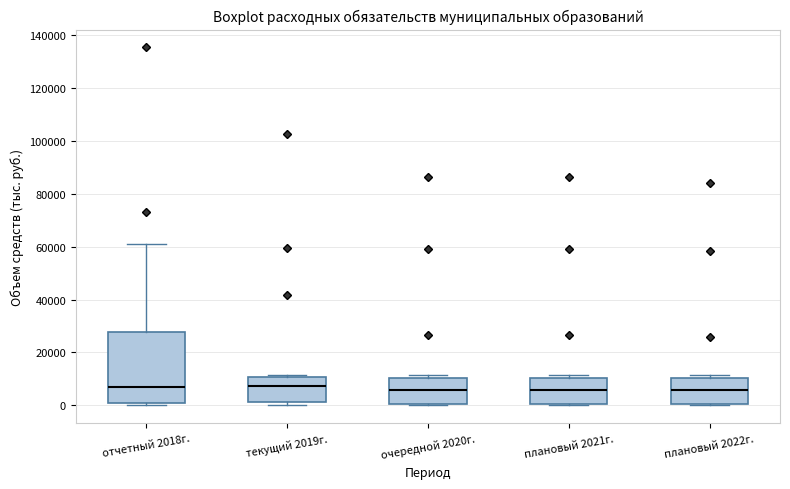

Reading left to right, transcribe this box plot: for each box, give where its median line is, the range the box spans, and where its two whiskers end, as read against the y-axis. The values are not printed on the chart, so give them approximately, as read against the axis.

отчетный 2018г.: median 6000, box 0 to 28000, whiskers 0 (just below the box's lower edge) to 62000
текущий 2019г.: median 8000, box 2000 to 10000, whiskers 0 to 12000
очередной 2020г.: median 6000, box 0 to 10000, whiskers 0 to 12000
плановый 2021г.: median 6000, box 0 to 10000, whiskers 0 to 12000
плановый 2022г.: median 6000, box 0 to 10000, whiskers 0 to 12000